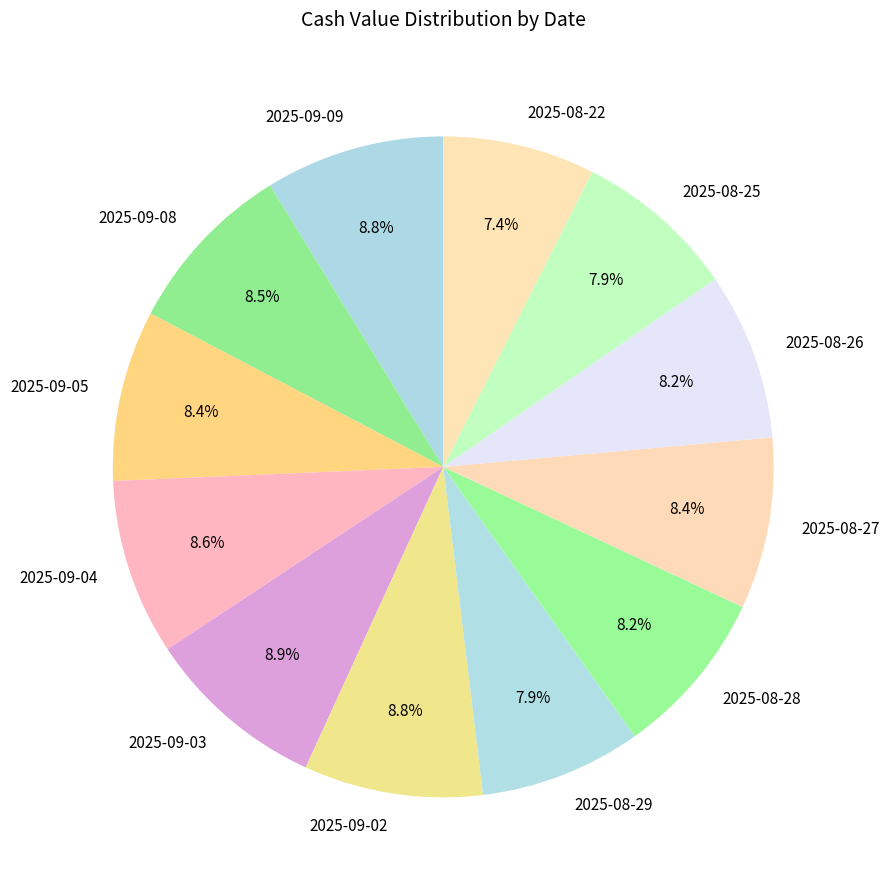

To the nearest percent, what percentage of the pie is 2025-08-29?

8%